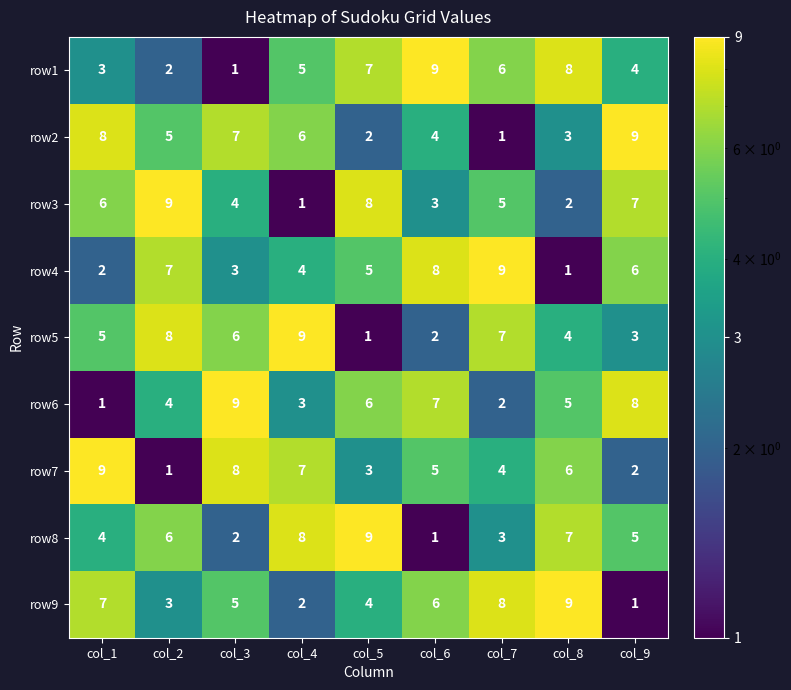

At which label does row7 first exceed 5?

col_1